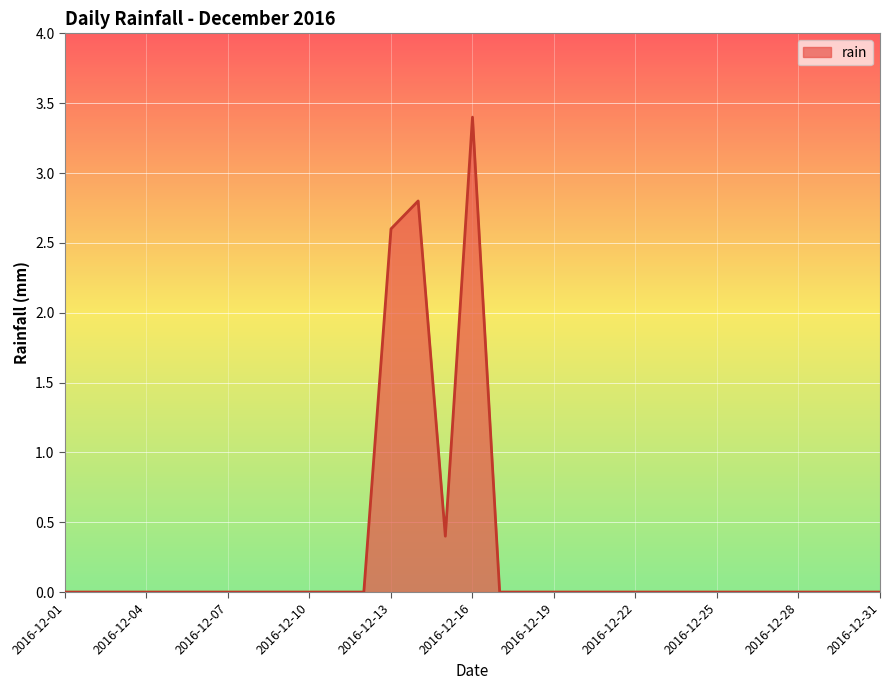

Reading left to right, what are all the values shown in this chart?

0.0	0.0	0.0	0.0	0.0	0.0	0.0	0.0	0.0	0.0	0.0	0.0	2.6	2.8	0.4	3.4	0.0	0.0	0.0	0.0	0.0	0.0	0.0	0.0	0.0	0.0	0.0	0.0	0.0	0.0	0.0